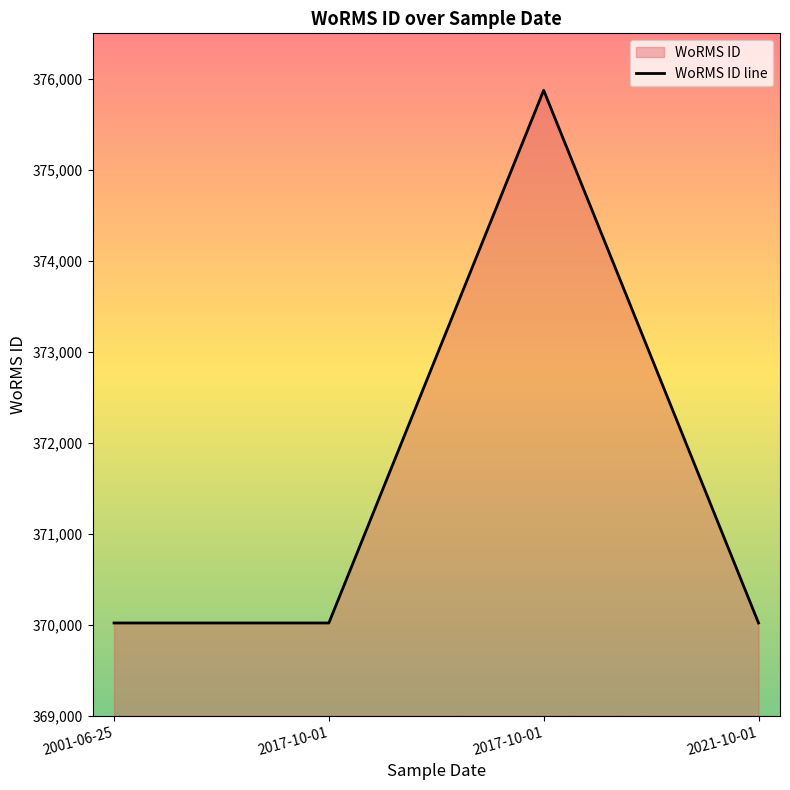

Where is the first local maximum?

2017-10-01